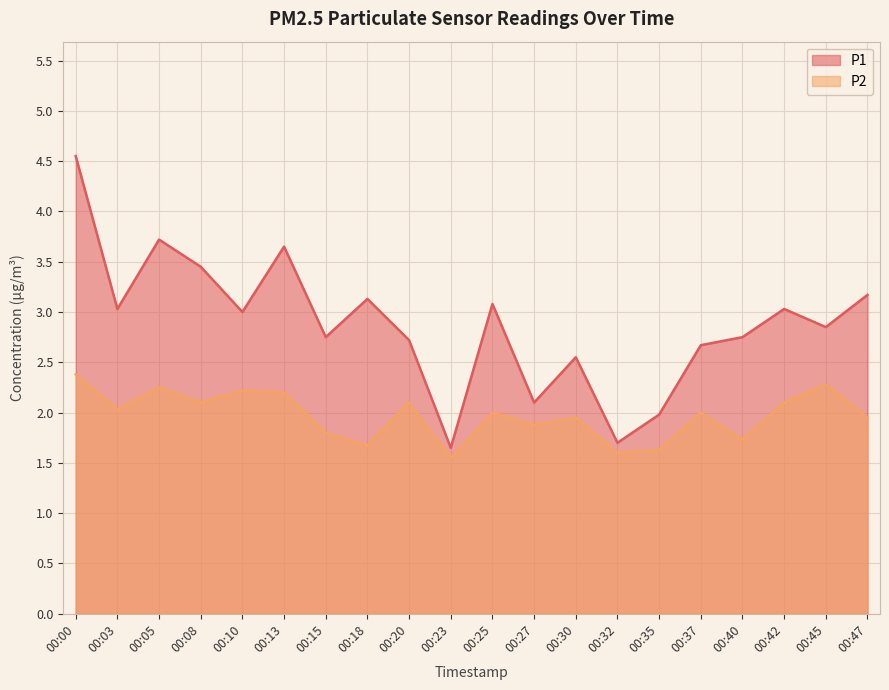

How many data points in P1 are above 3?

9